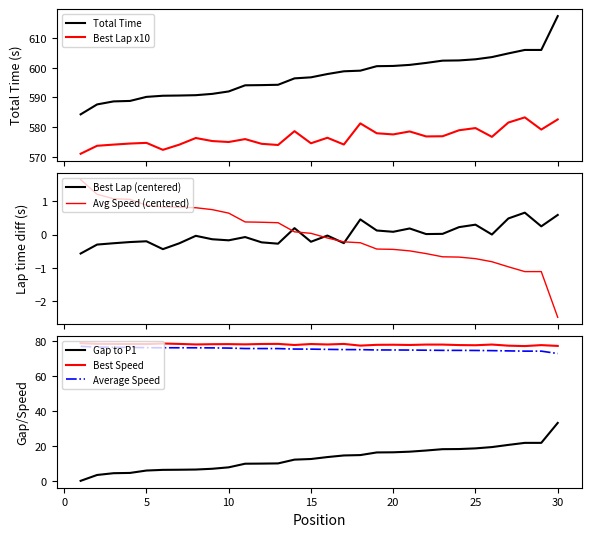

True or false: Total Time and Best Lap x10 intersect in this chart.

False